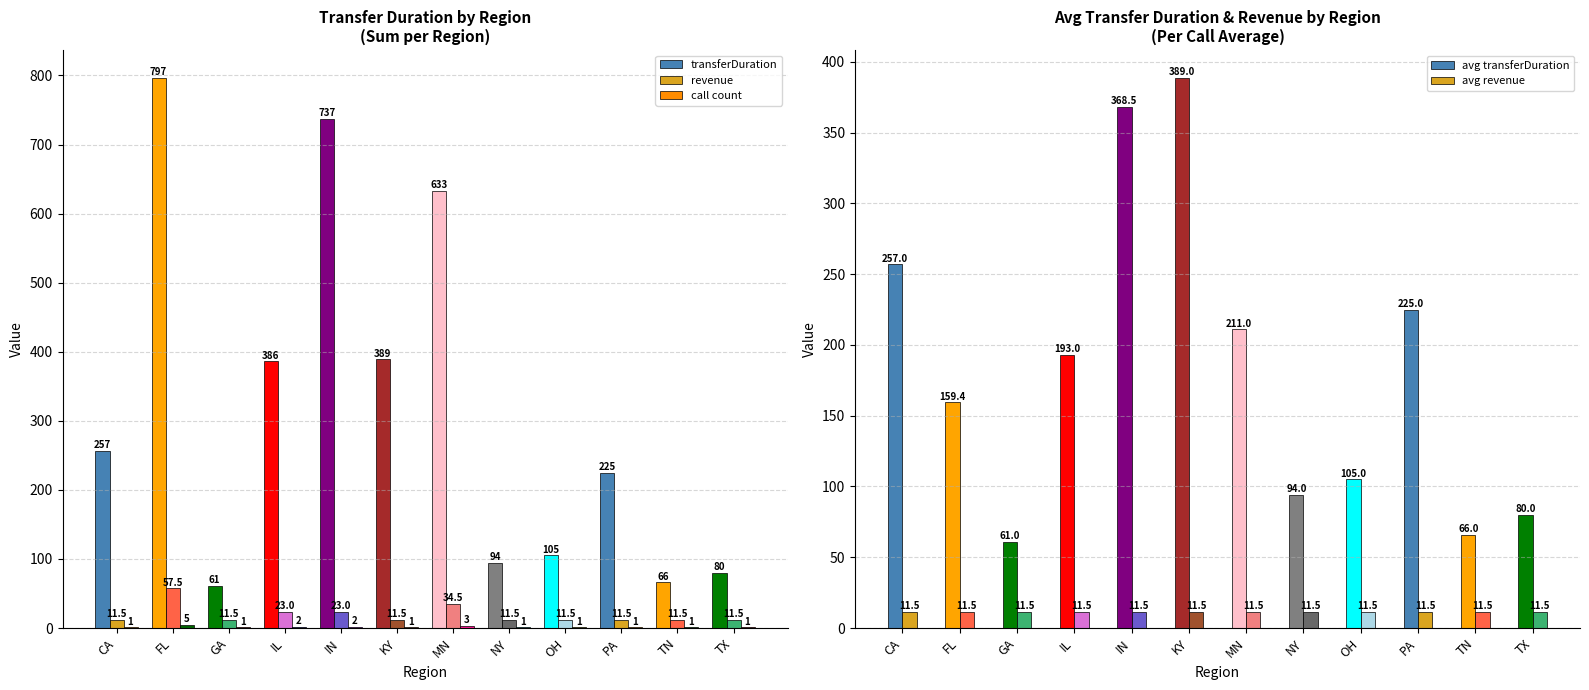

Reading left to right, list all the values displayed in this chart.

transferDuration: CA=257.0	FL=797.0	GA=61.0	IL=386.0	IN=737.0	KY=389.0	MN=633.0	NY=94.0	OH=105.0	PA=225.0	TN=66.0	TX=80.0
revenue: CA=11.5	FL=57.5	GA=11.5	IL=23.0	IN=23.0	KY=11.5	MN=34.5	NY=11.5	OH=11.5	PA=11.5	TN=11.5	TX=11.5
call count: CA=1.0	FL=5.0	GA=1.0	IL=2.0	IN=2.0	KY=1.0	MN=3.0	NY=1.0	OH=1.0	PA=1.0	TN=1.0	TX=1.0
avg transferDuration: CA=257.0	FL=159.4	GA=61.0	IL=193.0	IN=368.5	KY=389.0	MN=211.0	NY=94.0	OH=105.0	PA=225.0	TN=66.0	TX=80.0
avg revenue: CA=11.5	FL=11.5	GA=11.5	IL=11.5	IN=11.5	KY=11.5	MN=11.5	NY=11.5	OH=11.5	PA=11.5	TN=11.5	TX=11.5